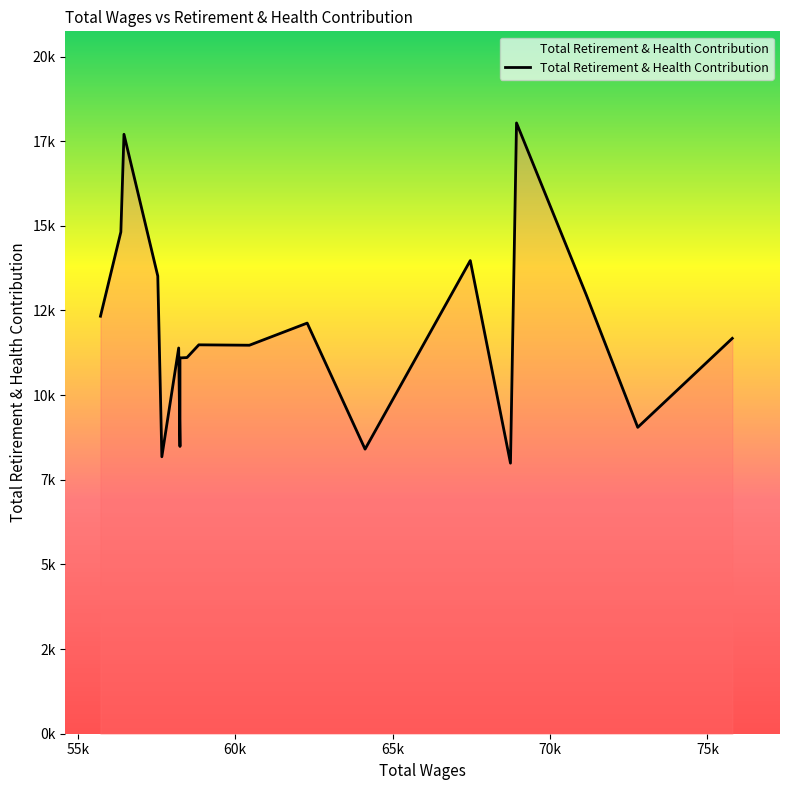

Count the number of categories in the chart.

20